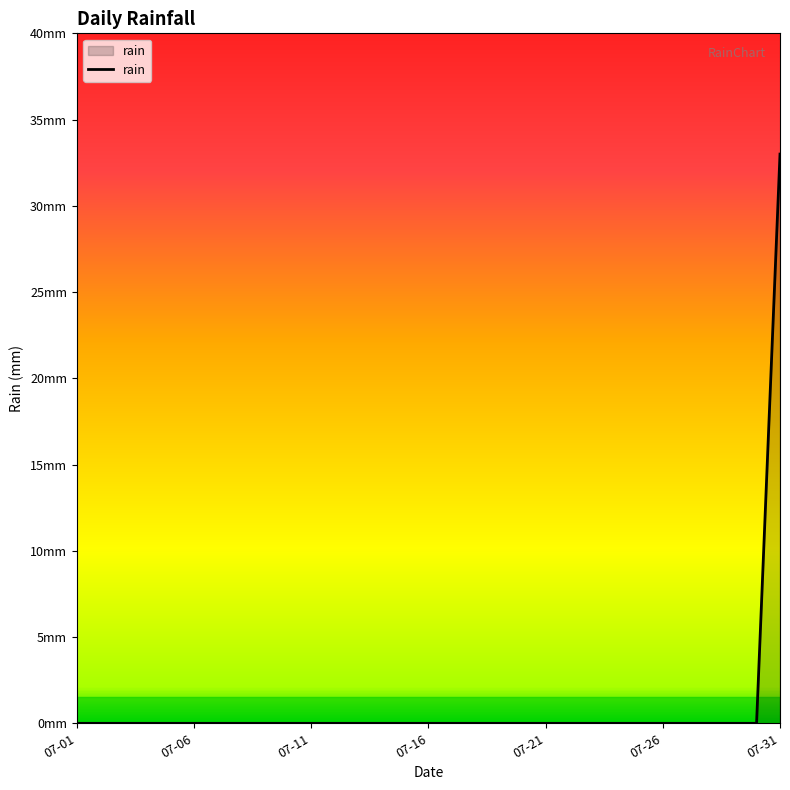

What is the difference between the maximum and second lowest values?

33